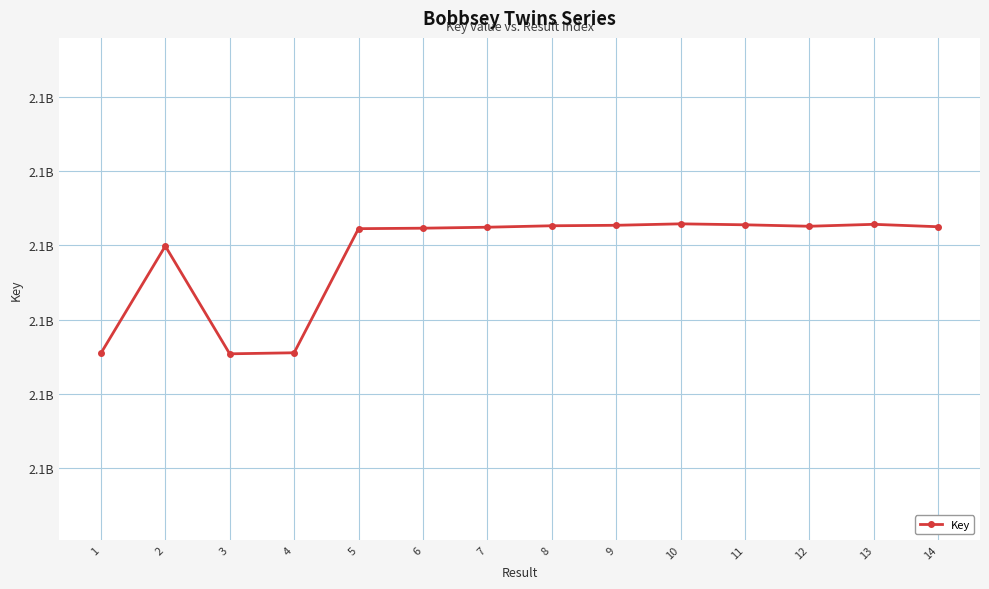

True or false: there are more than 1 points higher than both neighbors.

True